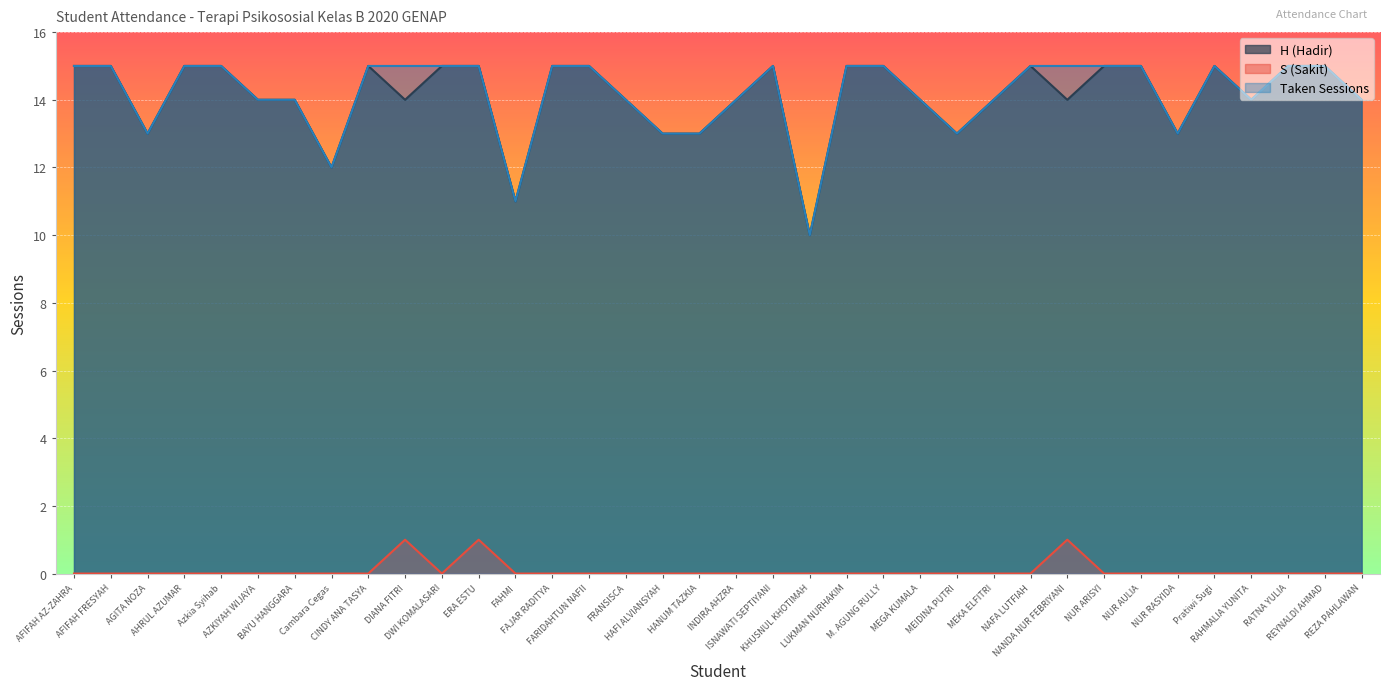

What are all the series names shown in the legend?

H (Hadir), S (Sakit), Taken Sessions